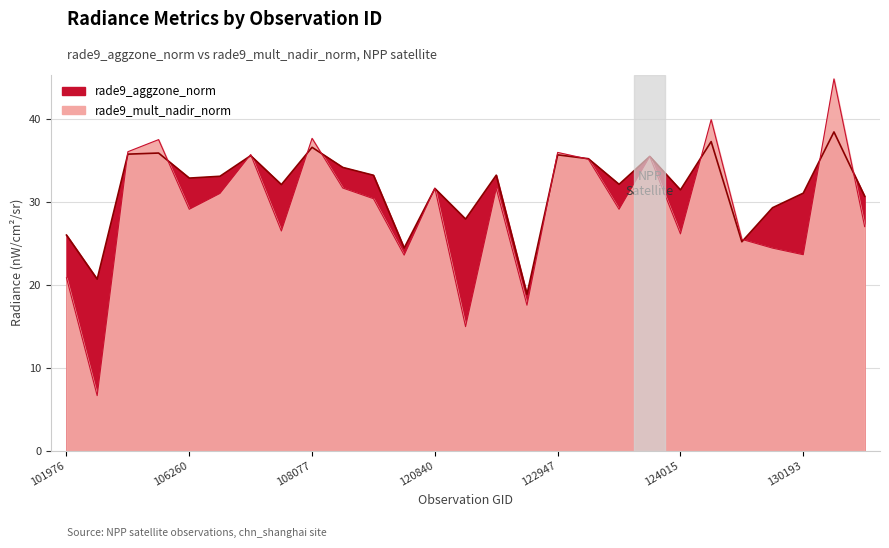

True or false: rade9_mult_nadir_norm has a value of 66.9 at 108077.

False